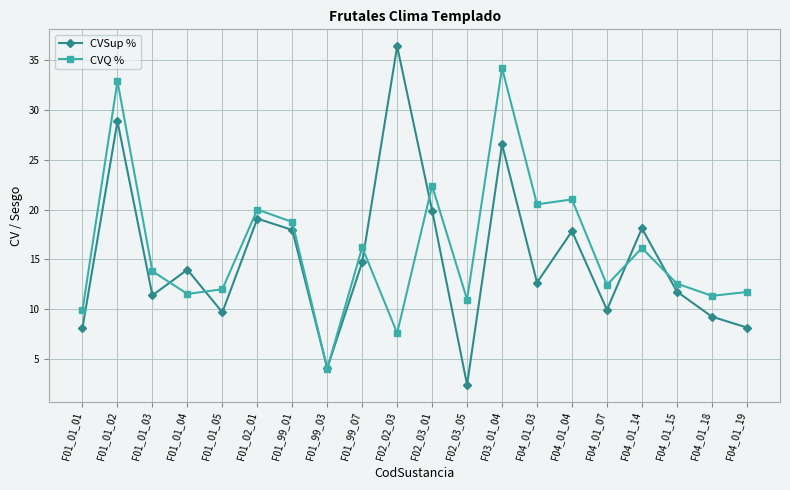

What is the value of the CVQ % point at the 15th from the left?

21.0